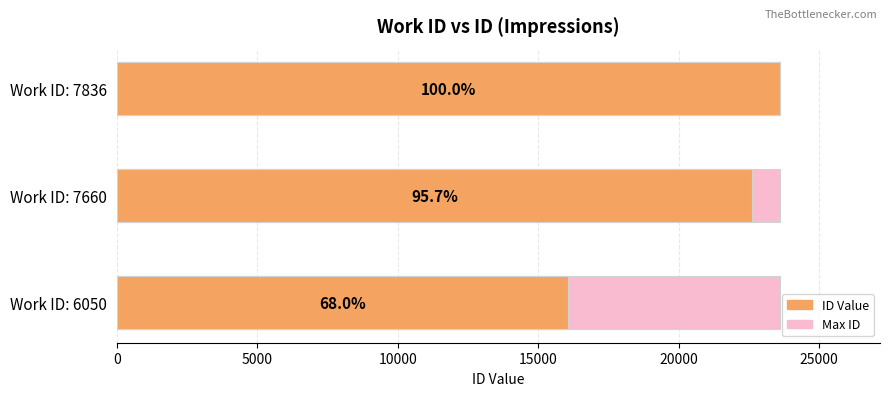

The value at Work ID: 7660 is 22613. True or false?

True